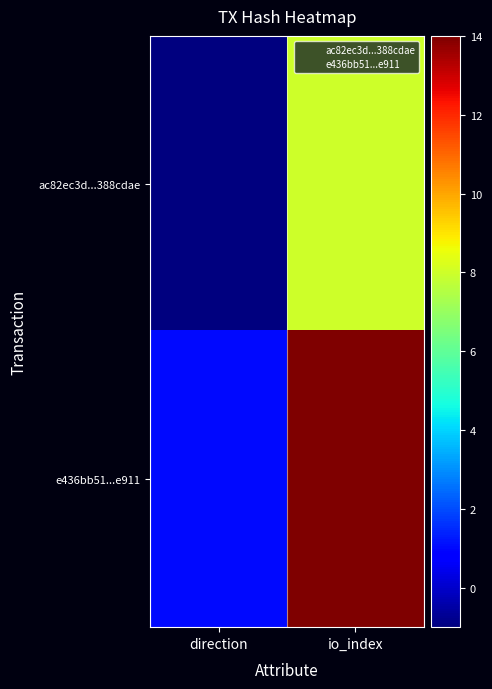

What is the difference between the highest and lowest values at direction?

2